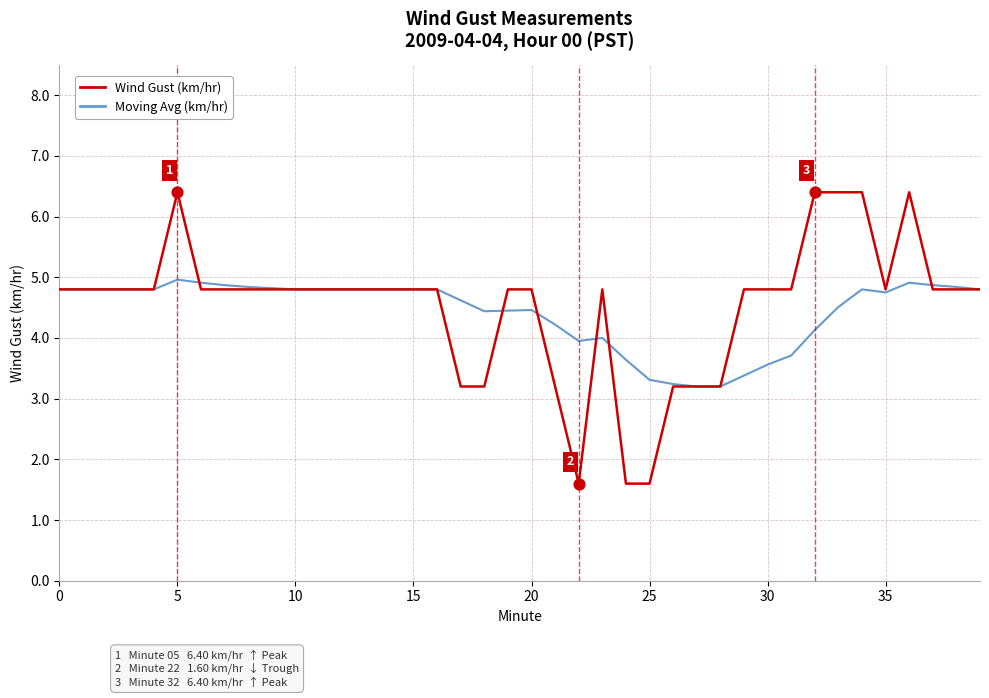

Which series has the widest spread of values?

Wind Gust (km/hr)